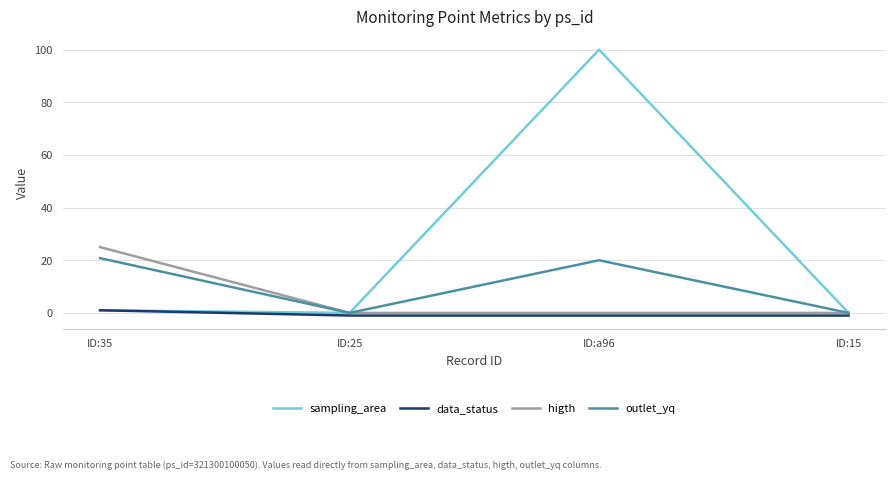

True or false: higth and data_status intersect in this chart.

False